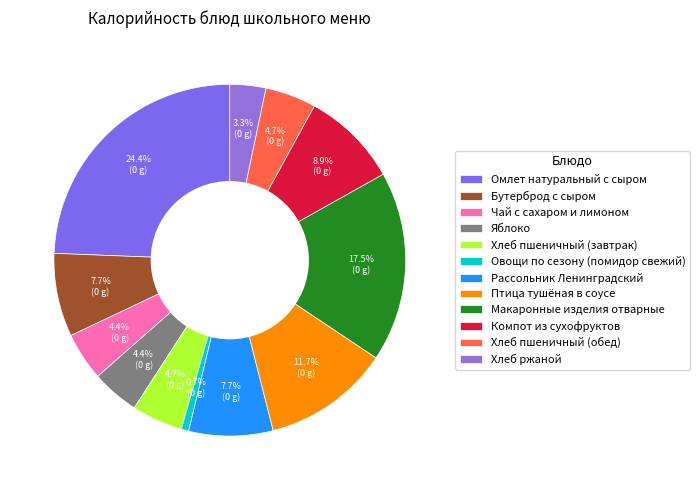

What percentage is the Компот из сухофруктов slice, to the nearest percent?

9%